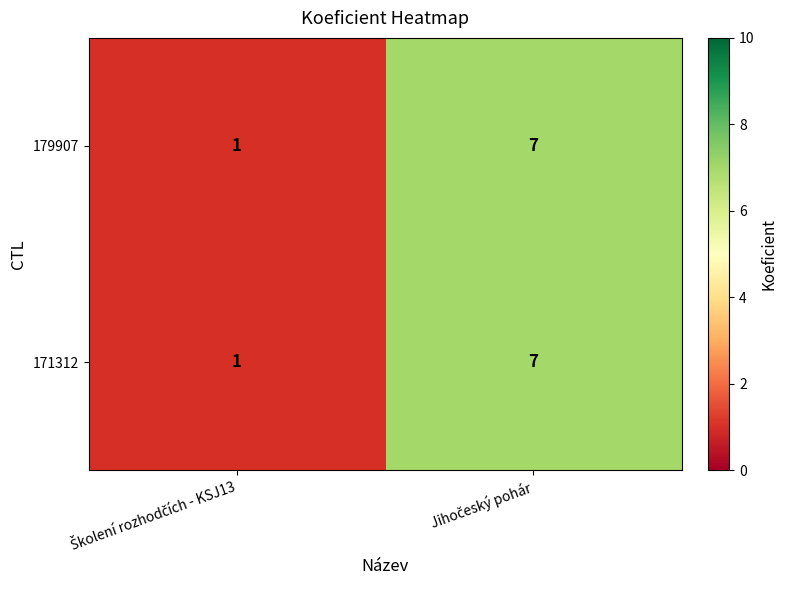

What is the average value of the 171312 series?

4